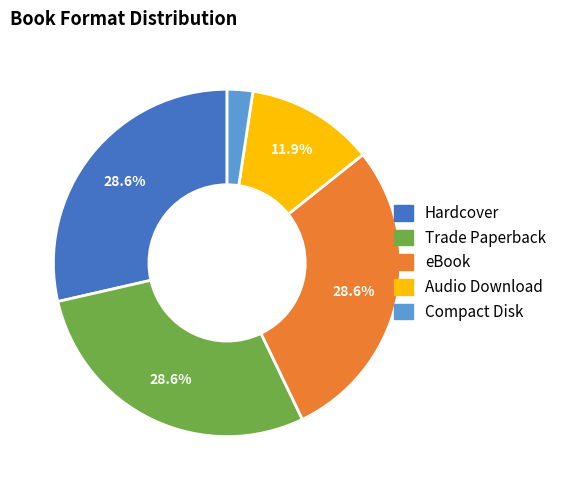

Is it true that Trade Paperback is 39% of the pie?

False